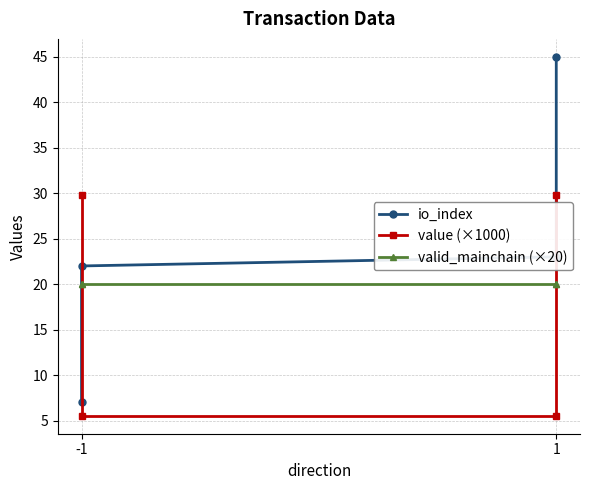

True or false: io_index has a value of 7.0 at -1.

True